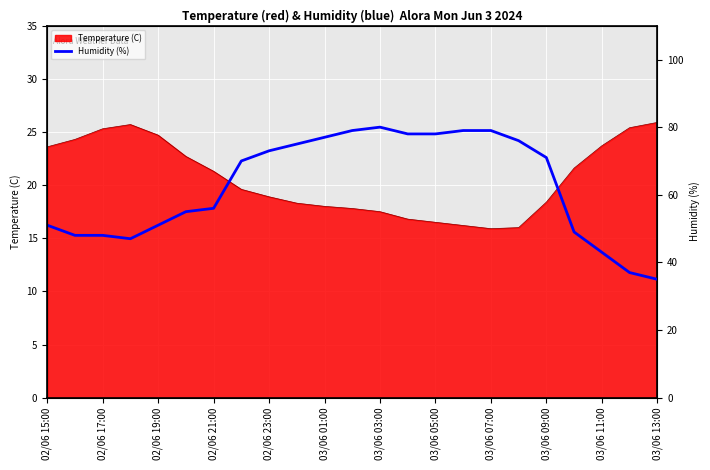

What is the minimum value for Temperature (C)?

15.9